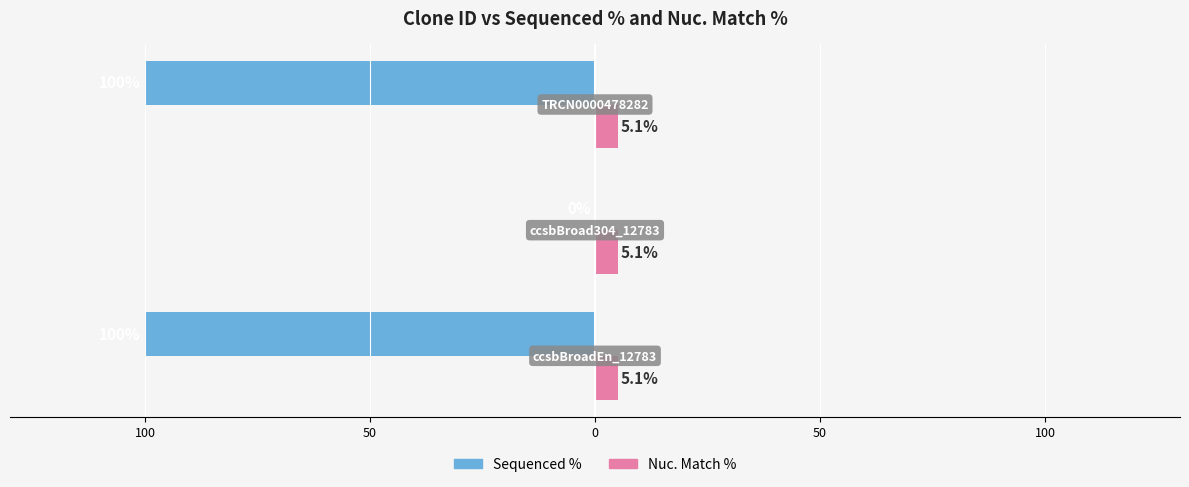

What are all the series names shown in the legend?

Sequenced %, Nuc. Match %